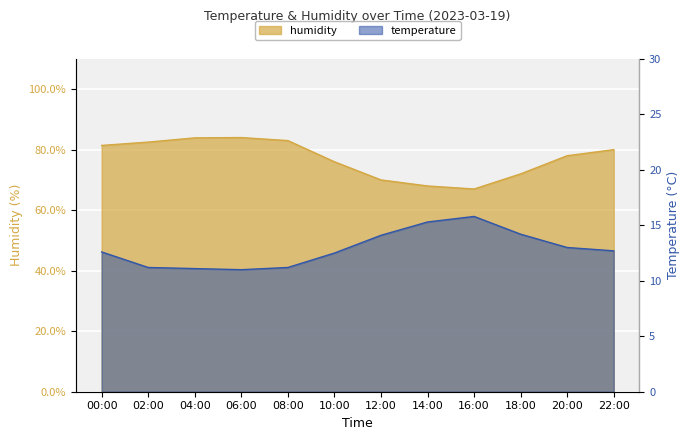

Which series changed the most between 08:00 and 16:00?

humidity